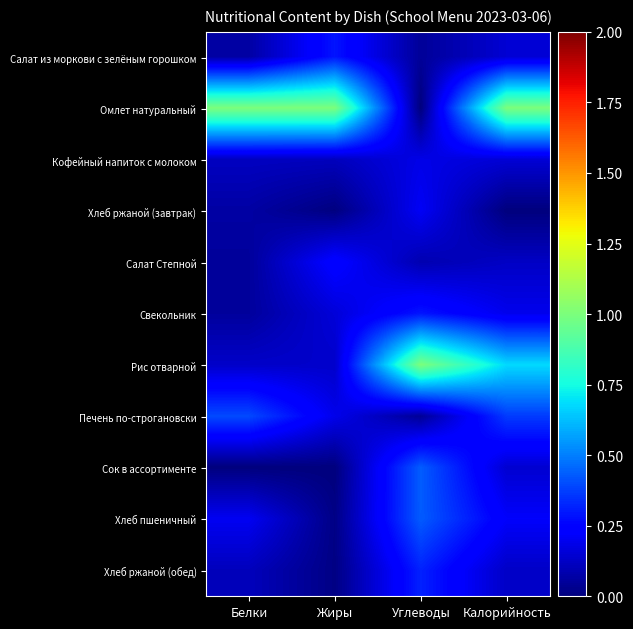

What is the total value across all series at Белки?

2.2